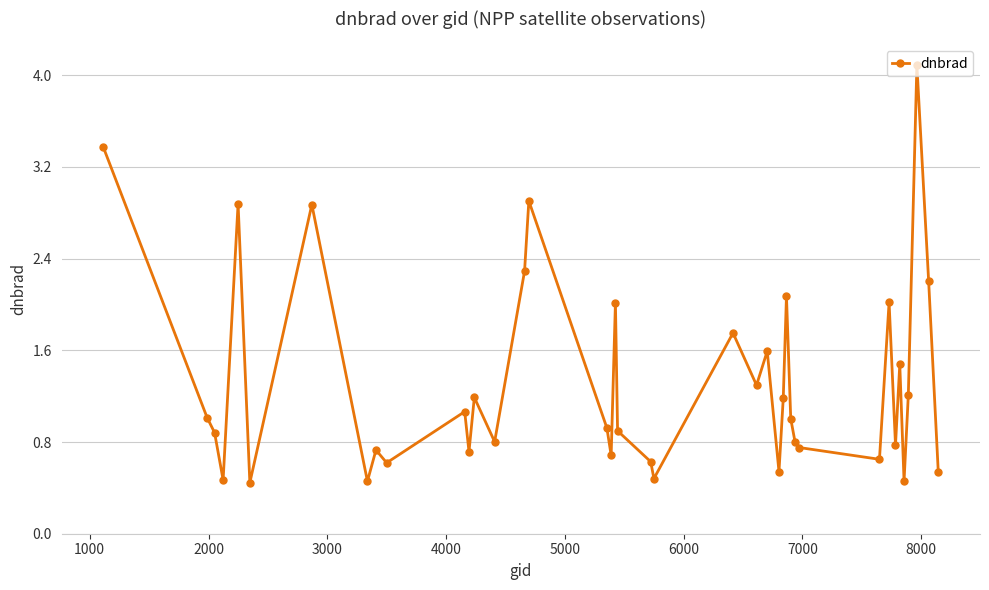

What is the maximum value shown in the chart?

4.1